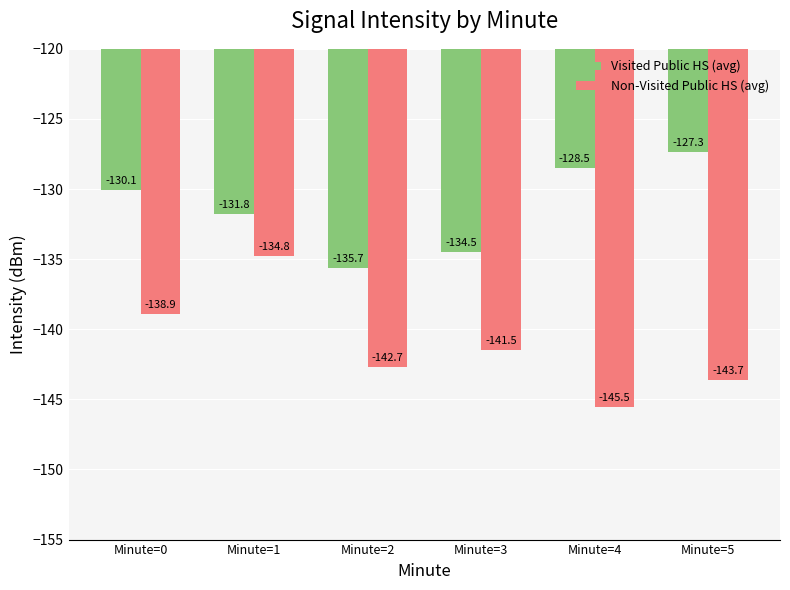

Which series has the widest spread of values?

Non-Visited Public HS (avg)